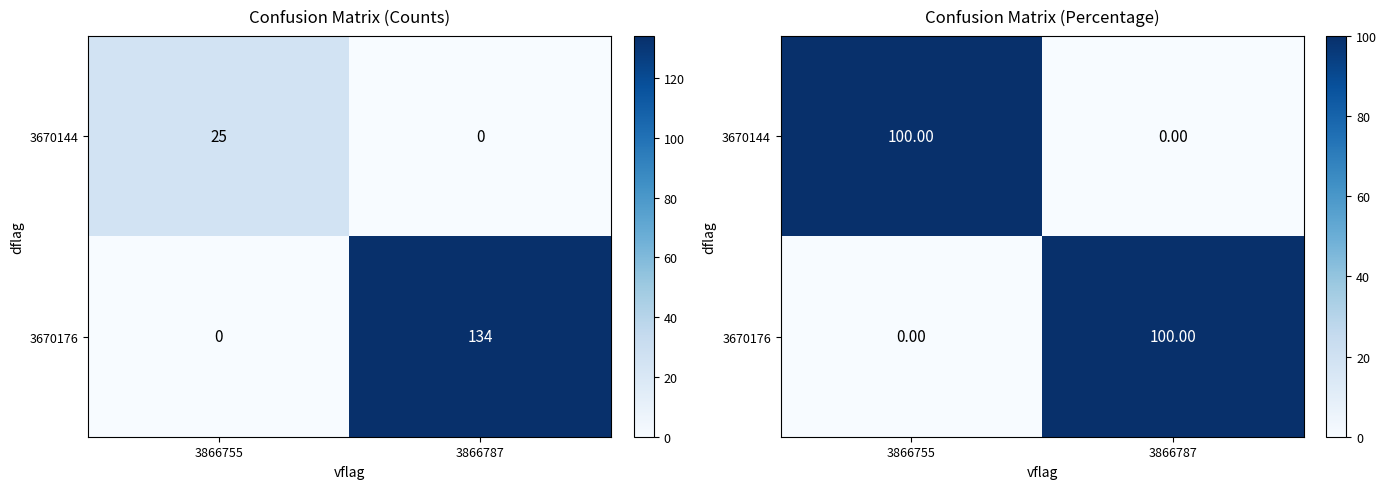

What is the sum of the 3670176 values at 3866787 and 3866755?

100